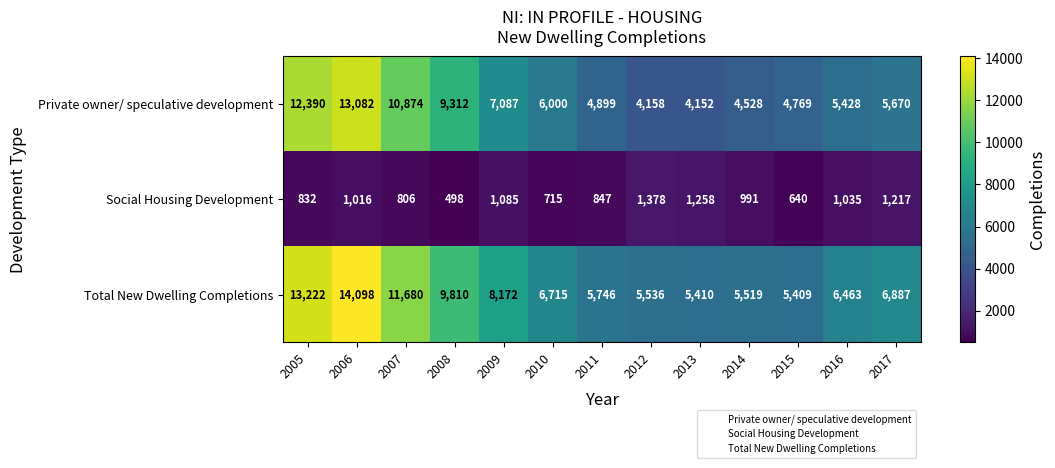

What is the sum of all Social Housing Development values?

12318